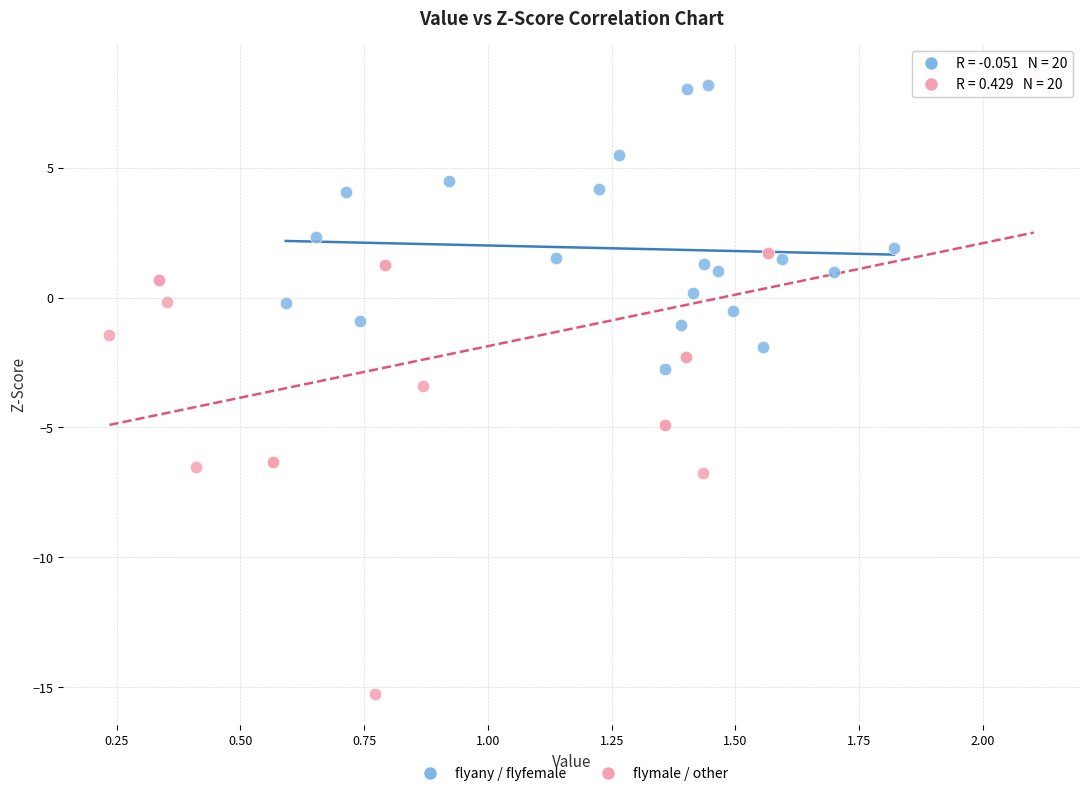

Which series has the widest spread of Y values?

flymale / other